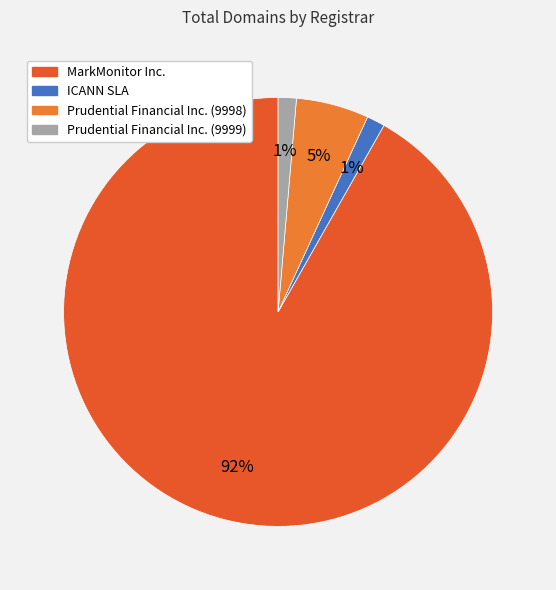

Is it true that Prudential Financial Inc. (9998) is 5% of the pie?

True